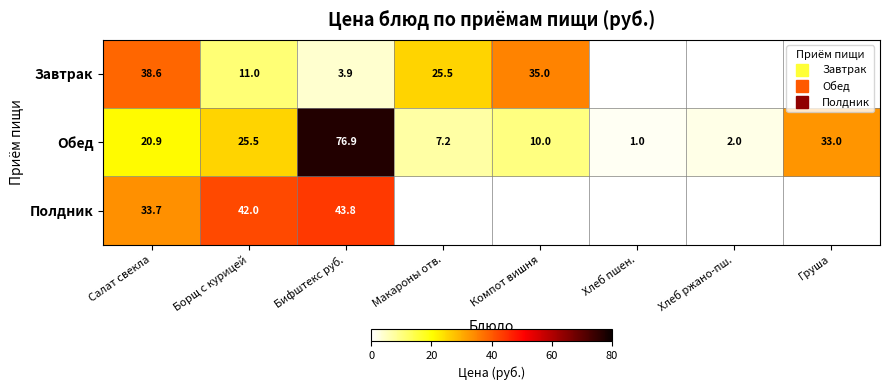

At which category is the sum across all series the highest?

Бифштекс руб.